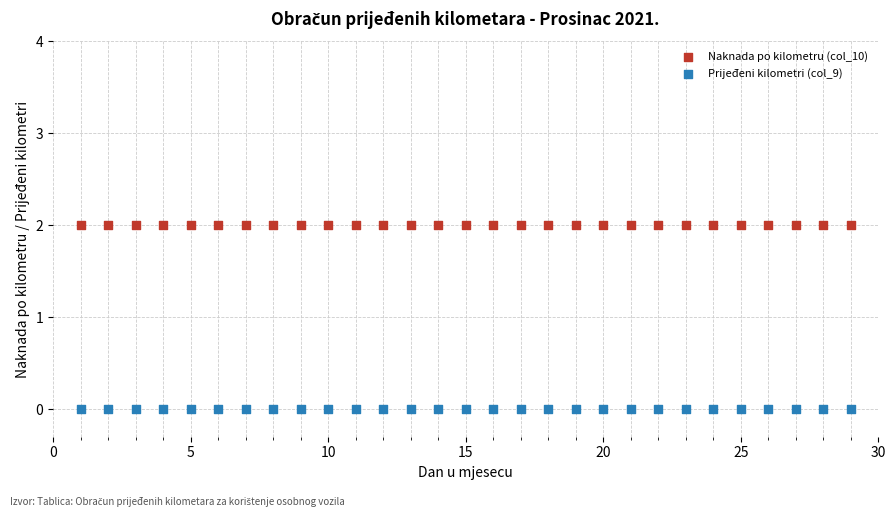

Which series contains the lowest Y value?

Prijeđeni kilometri (col_9)